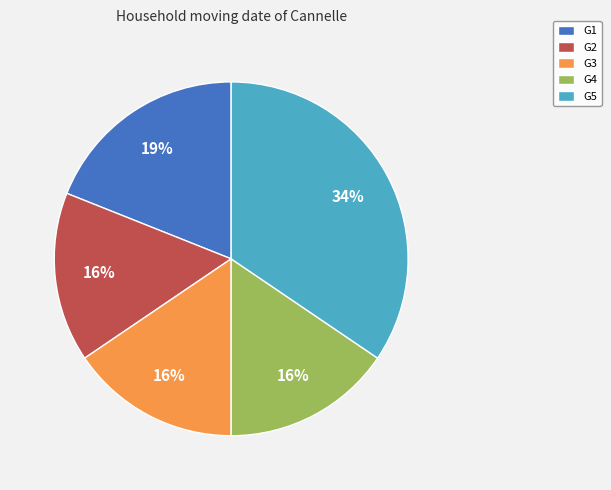

Is there a majority slice in this chart?

No